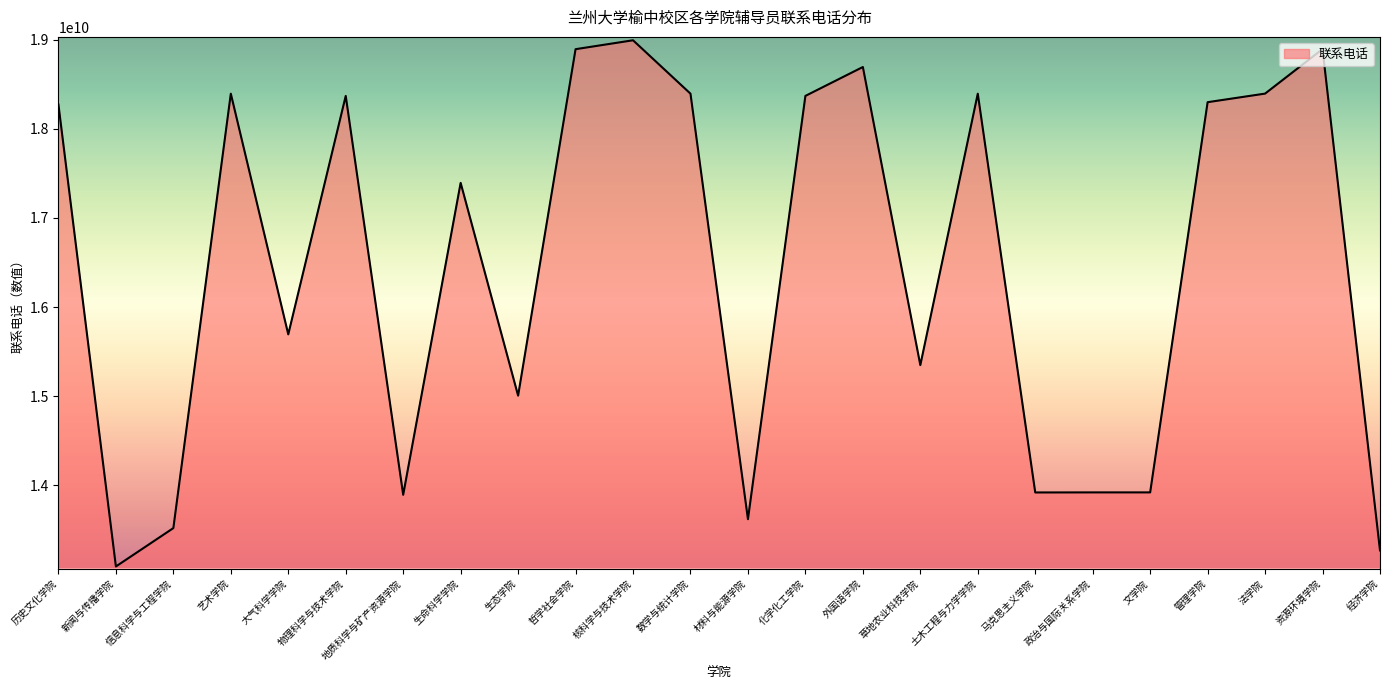

What is the difference between the maximum and minimum values?

5904299792